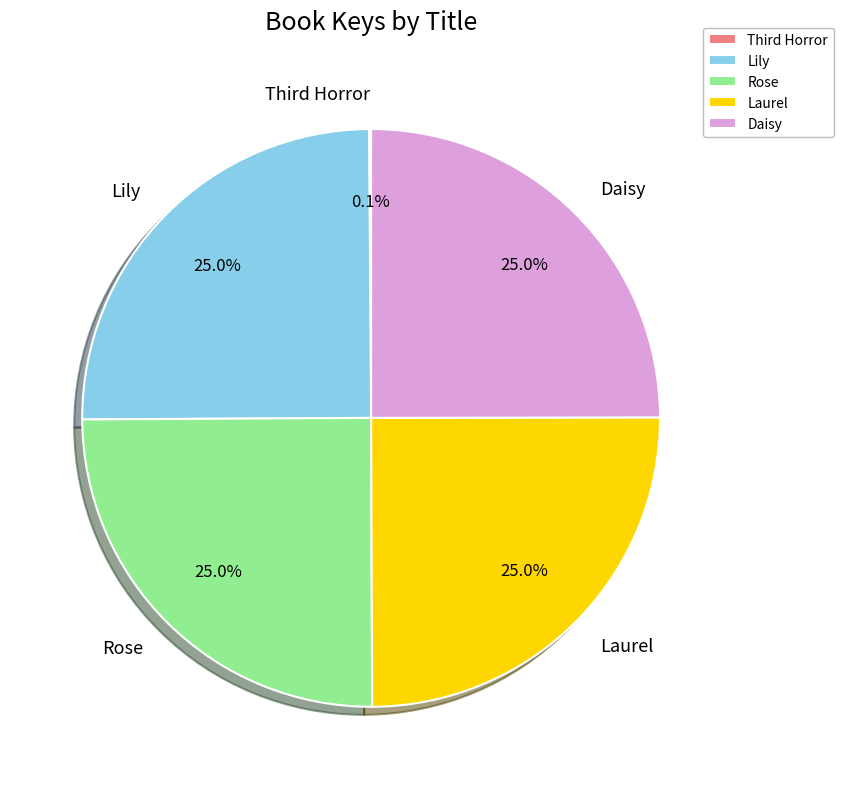

Is there a majority slice in this chart?

No